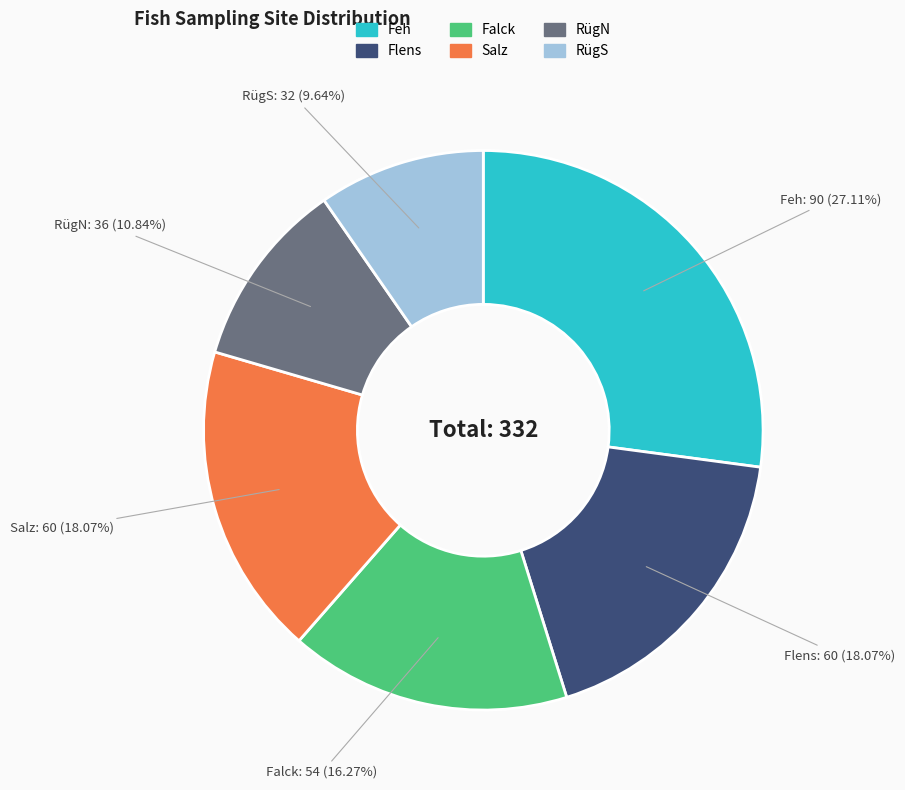

What is the smallest slice in the pie chart?

RügS